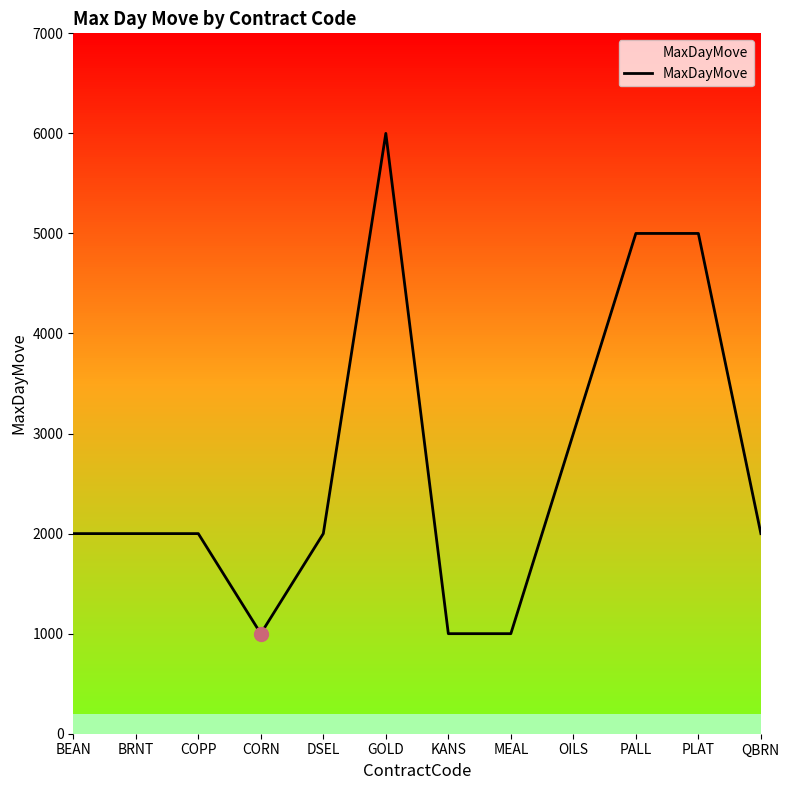

Between BEAN and CORN, which is larger?

BEAN